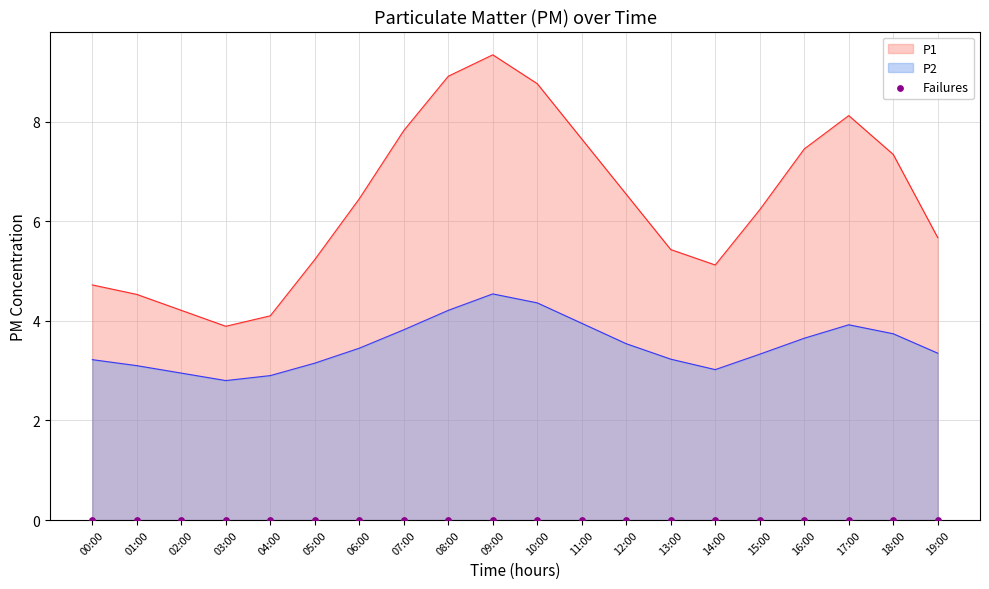

Is the value of P2 at 12:00 greater than the value of P1 at 09:00?

No